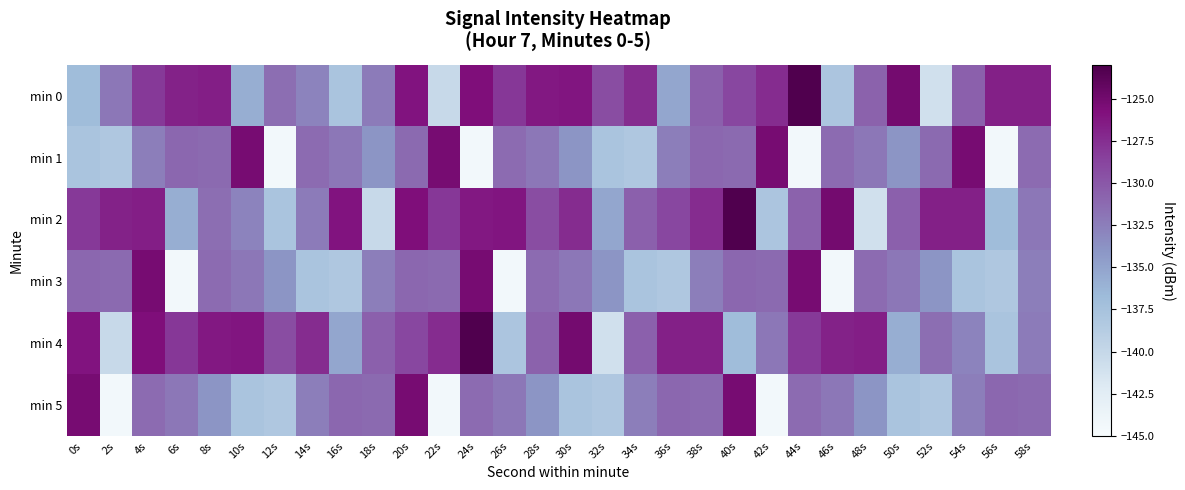

At which category does the chart reach its minimum across all series?

12s